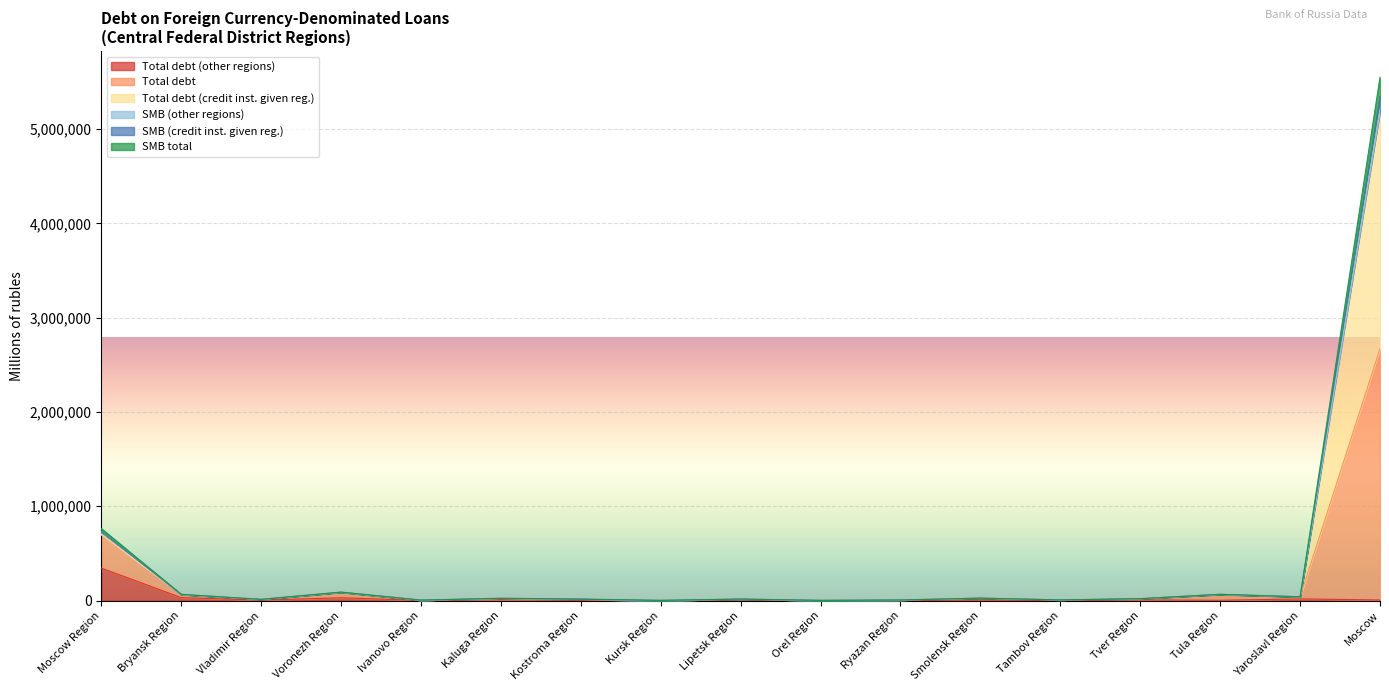

Where is the first local maximum for Total debt (other regions)?

Voronezh Region